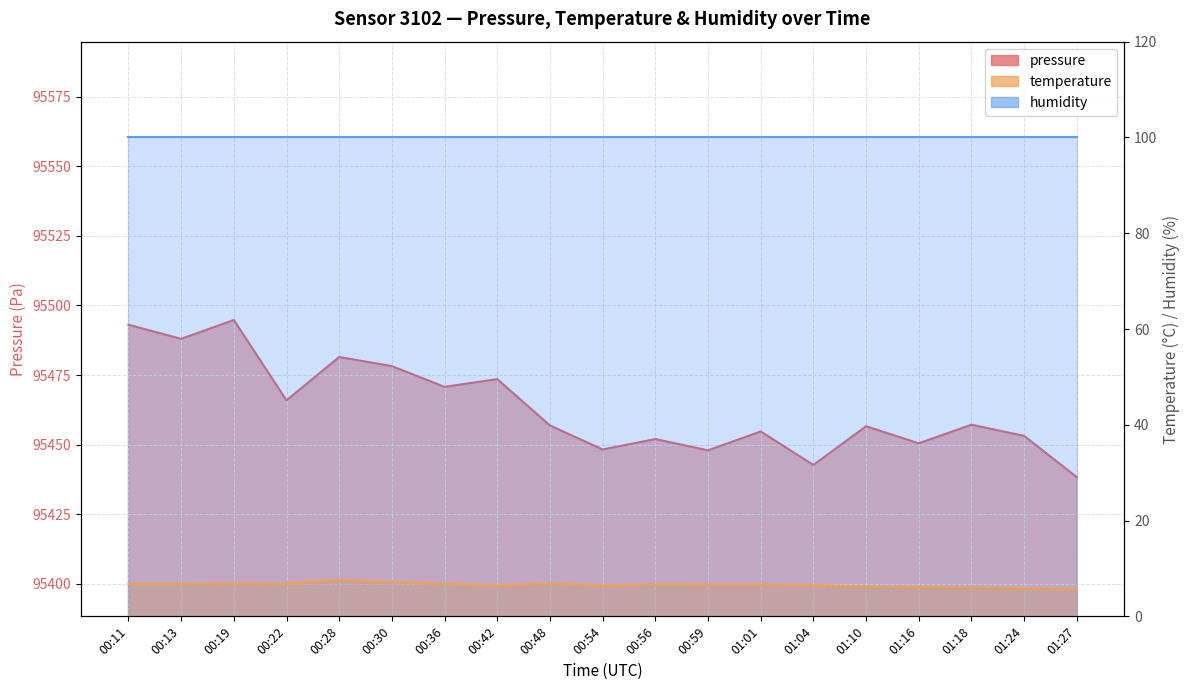

Rank the series at 01:01 from lowest to highest value.

temperature, pressure